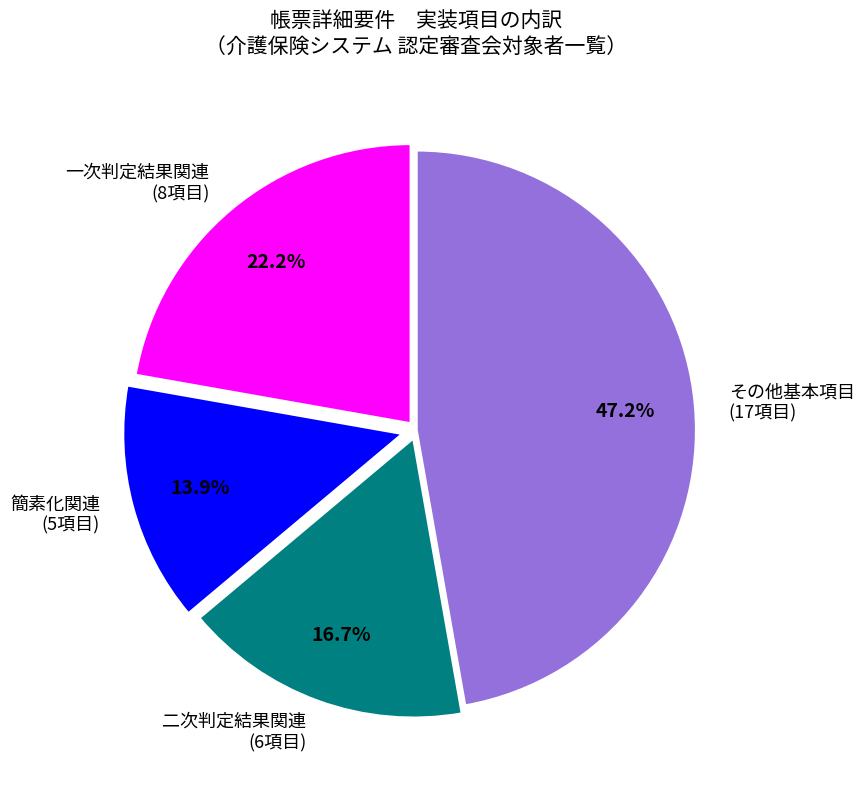

Rank the categories by value from highest to lowest.

その他基本項目 (17項目), 一次判定結果関連 (8項目), 二次判定結果関連 (6項目), 簡素化関連 (5項目)